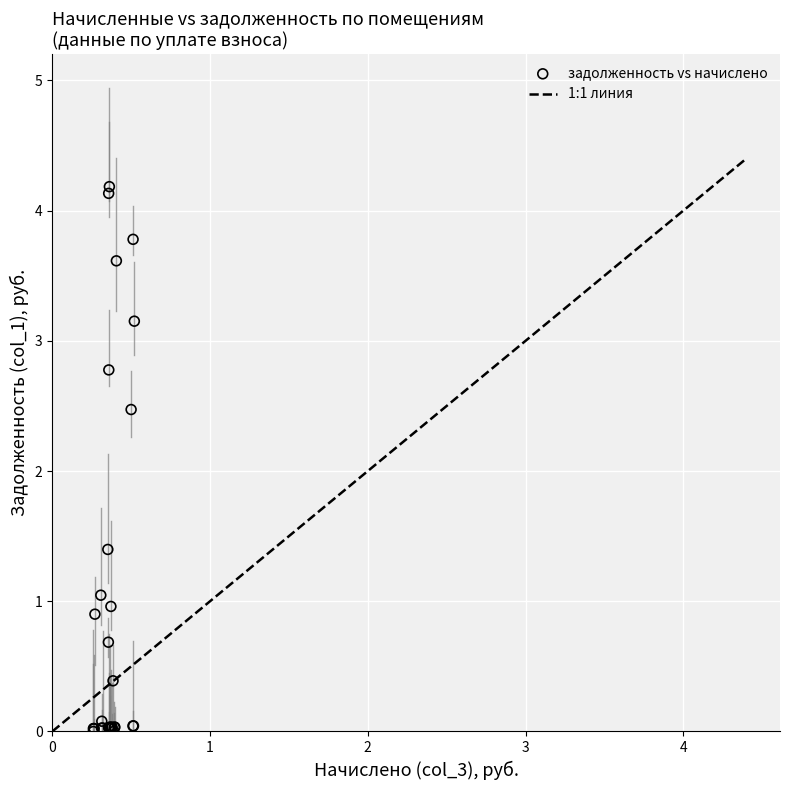

What Y value in the scatter plot is closest to 2?

2.5